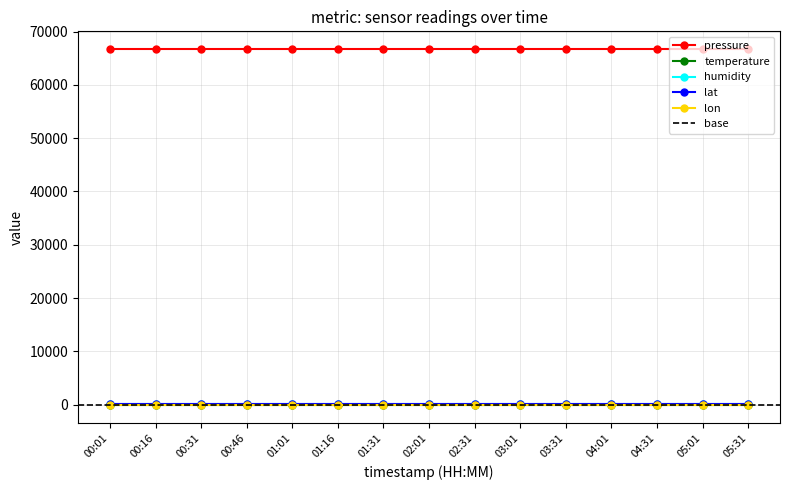

Does the chart display data point markers on the line(s)?

Yes